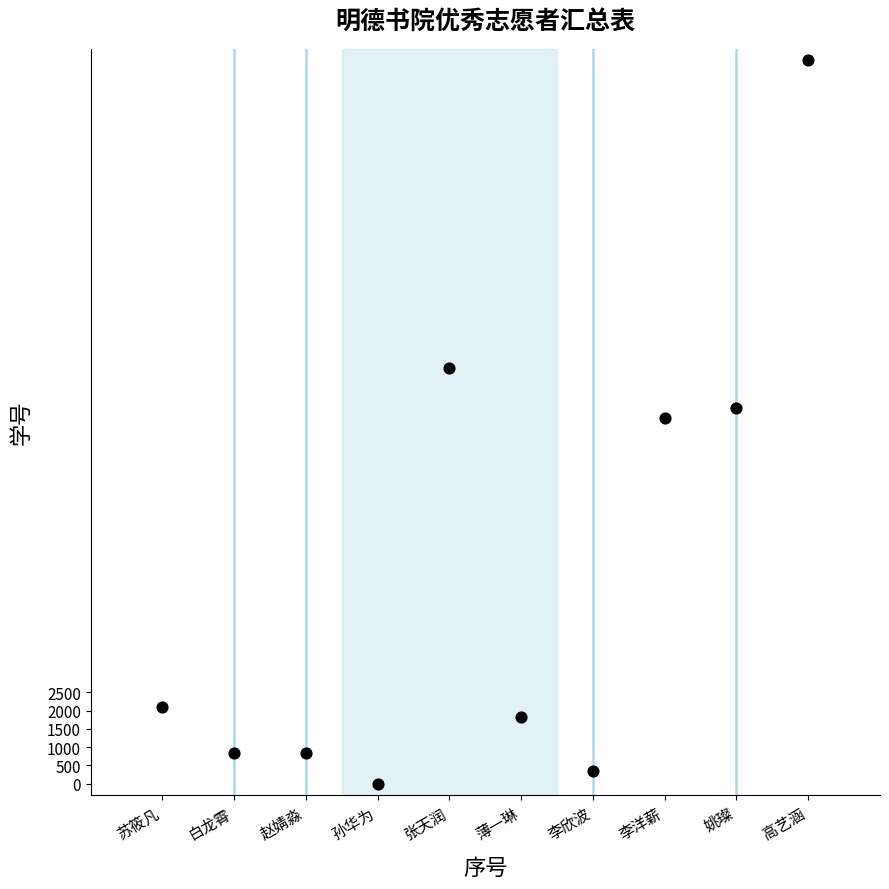

What is the range of Y values (max minus min)?

19756